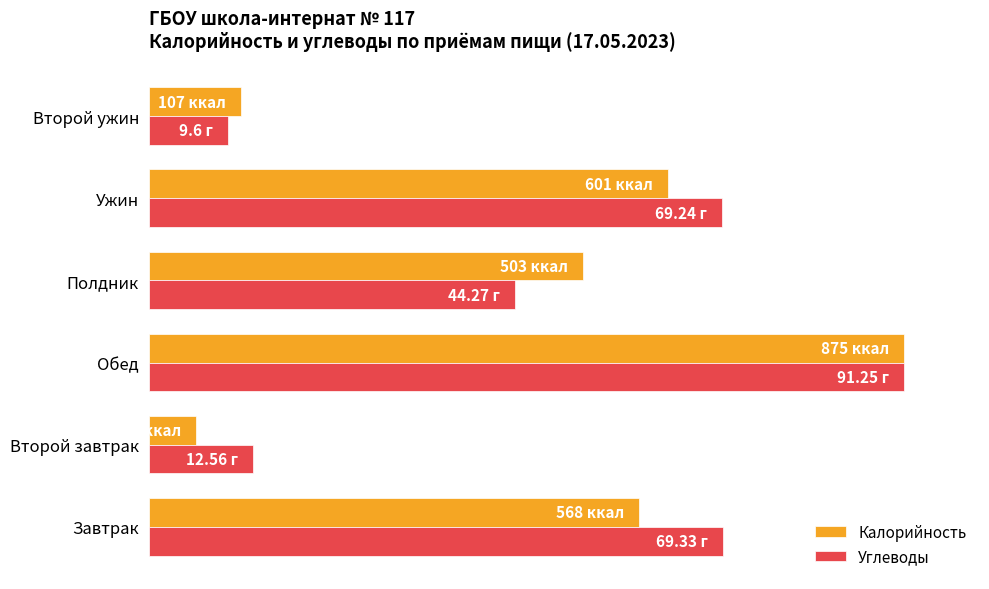

What are all the series names shown in the legend?

Калорийность, Углеводы